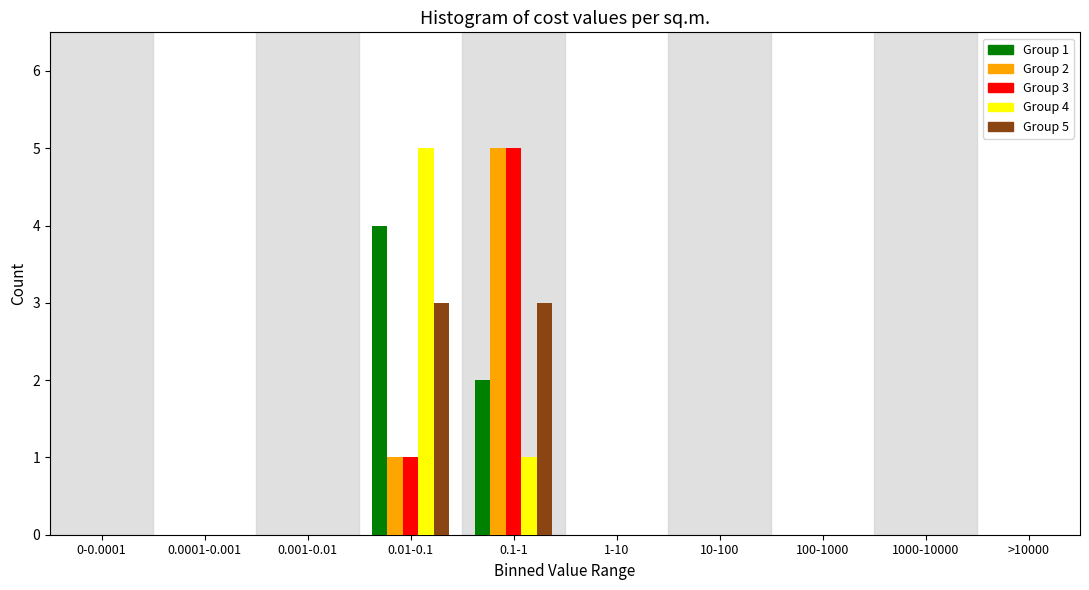

Is the value of Group 3 at 0.01-0.1 greater than the value of Group 1 at 1000-10000?

Yes